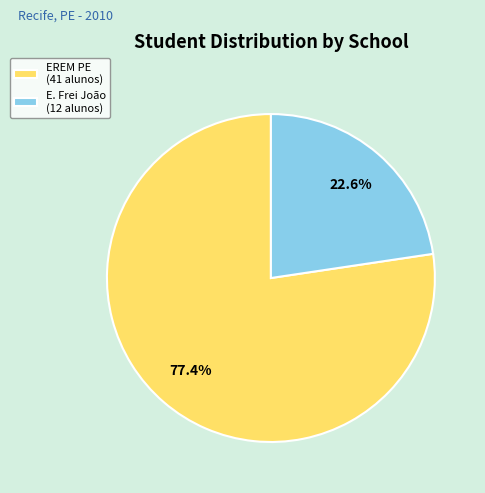

To the nearest percent, what is the difference between the largest and smallest slice percentages?

55%